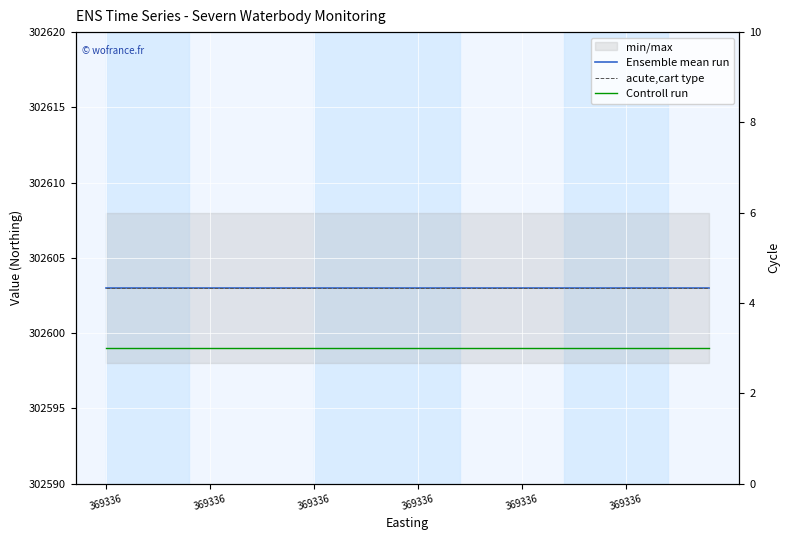

The Ensemble mean run series shows 449118 at 369336. True or false?

False